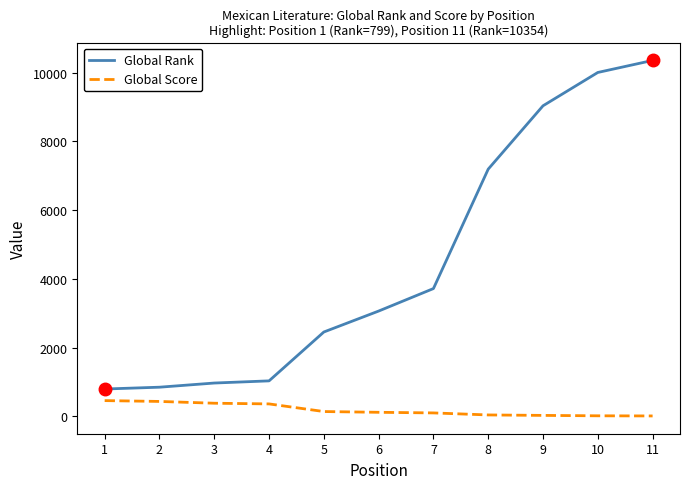

Is the value of Global Score at 6 greater than the value of Global Rank at 8?

No